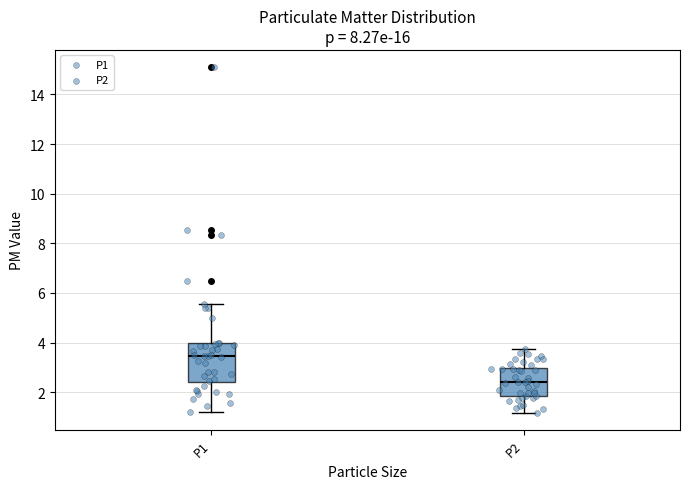

Reading left to right, read every box against the y-axis: the position of its median line, the range the box covers, and the ends of its whiskers. The values are not printed on the chart, so give them approximately, as read against the axis.

P1: median 3.4, box 2.4 to 4.0, whiskers 1.2 to 5.6
P2: median 2.4, box 1.8 to 3.0, whiskers 1.2 to 3.8